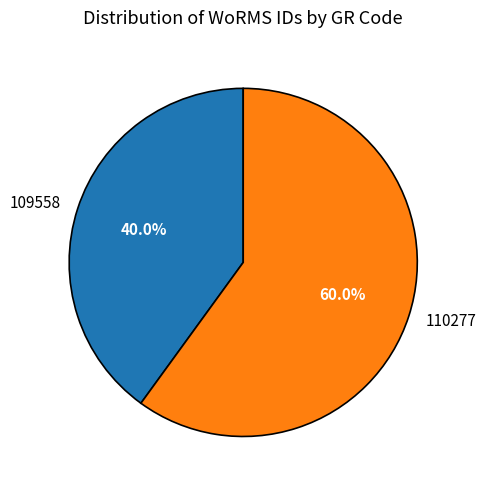

Rank the categories by value from highest to lowest.

110277, 109558